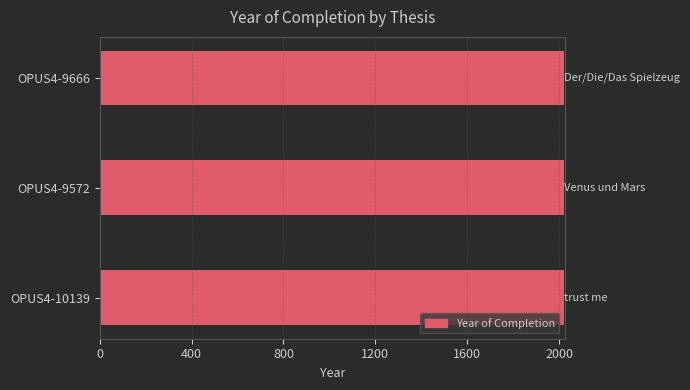

What is the sum of all values?

6064